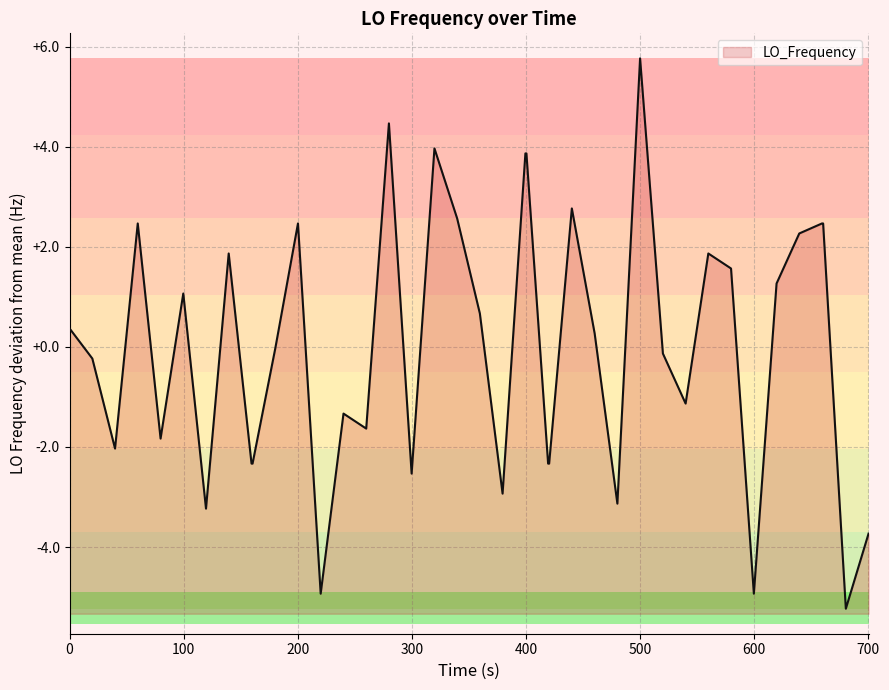

How many points are higher than both their immediate neighbors (excluding endpoints)?

10